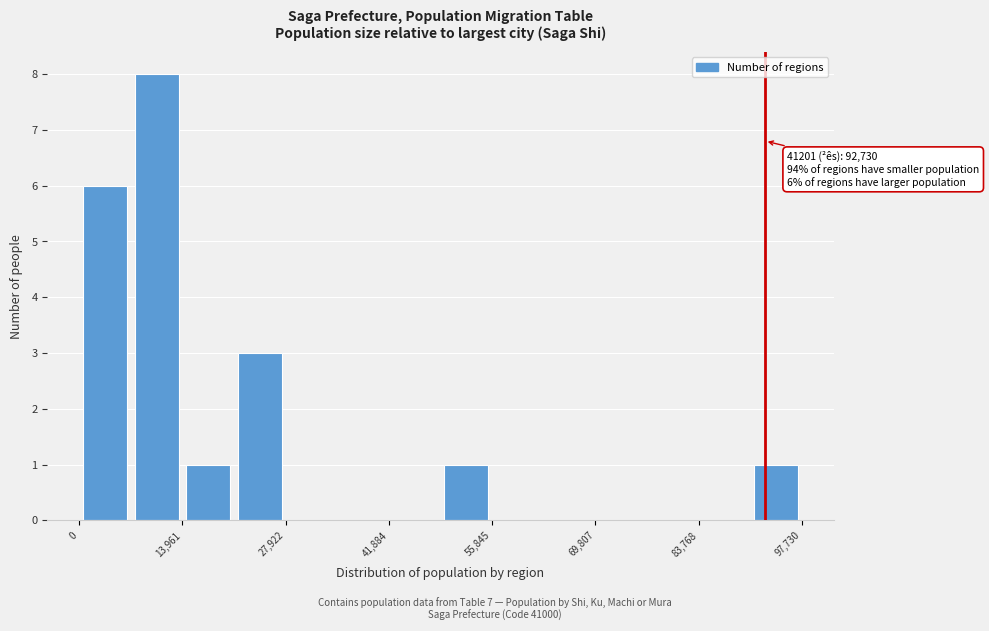

Around what value on the x-axis is the tallest bar? Give the approximate position of its centre, as read against the axis.

10000